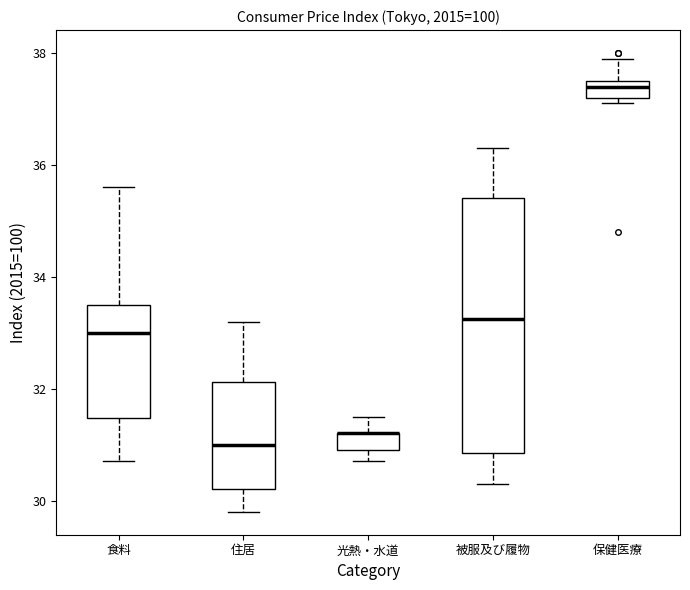

Where is the lower edge of the box for 食料 on the y-axis? The values are not printed on the chart, so give them approximately, as read against the axis.

31.4